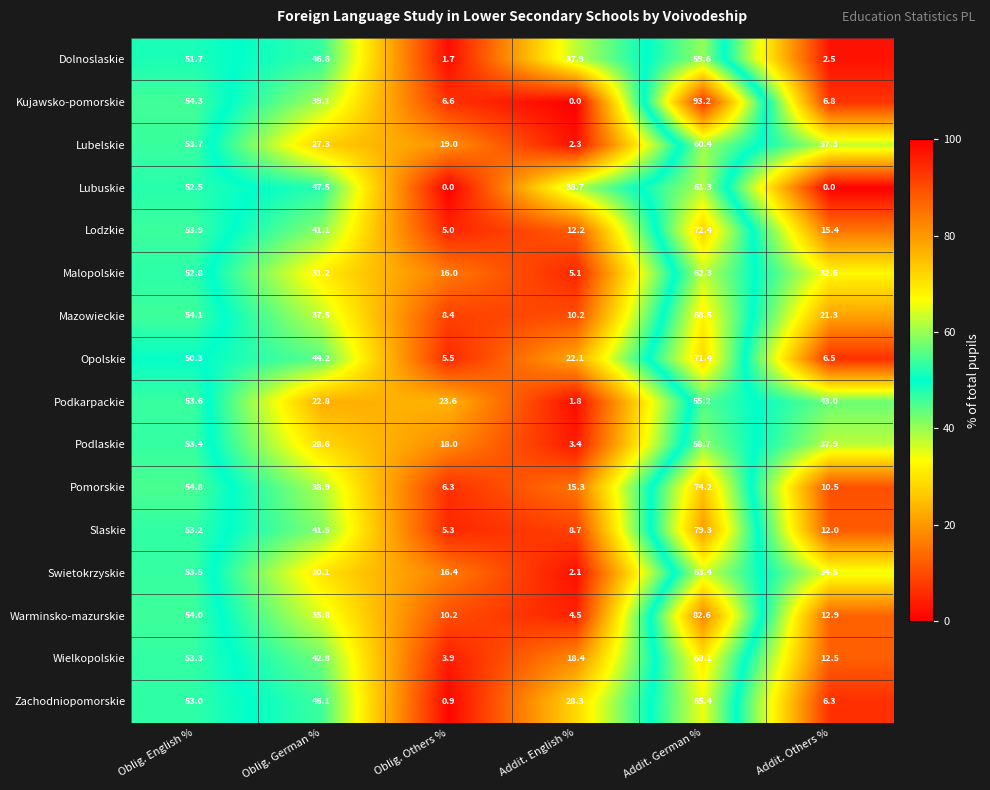

What is the difference between the maximum and second lowest values in the Slaskie series?

70.6